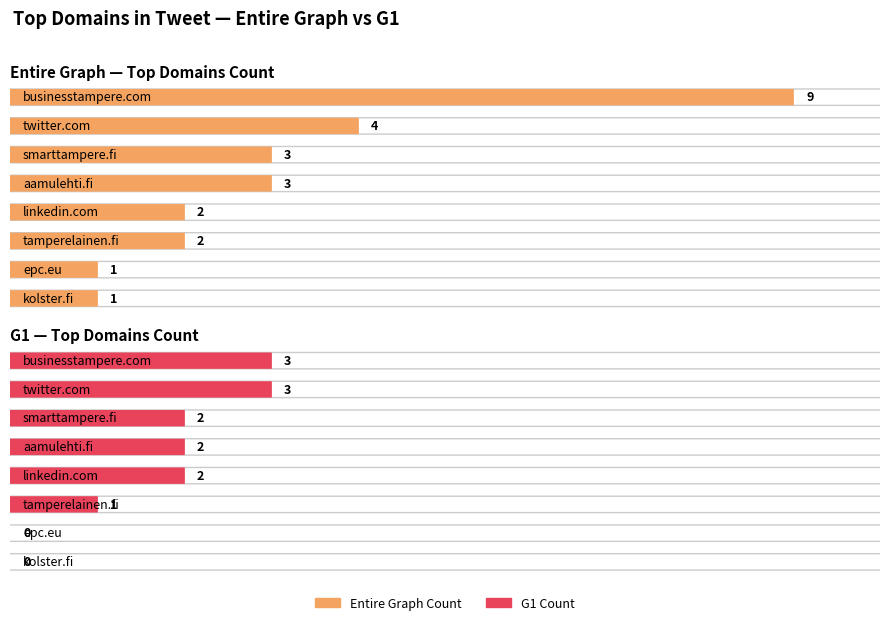

At which label does Entire Graph Count reach its peak?

businesstampere.com